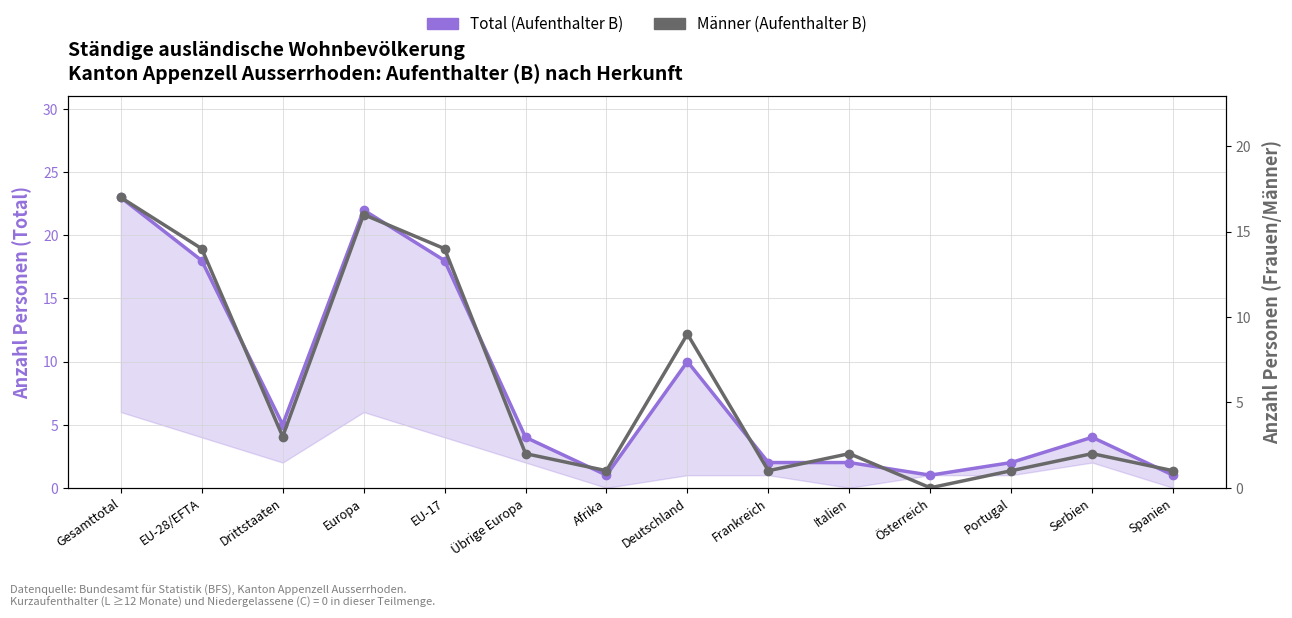

Between EU-17 and Portugal, which series saw the biggest shift?

Total (Aufenthalter B)